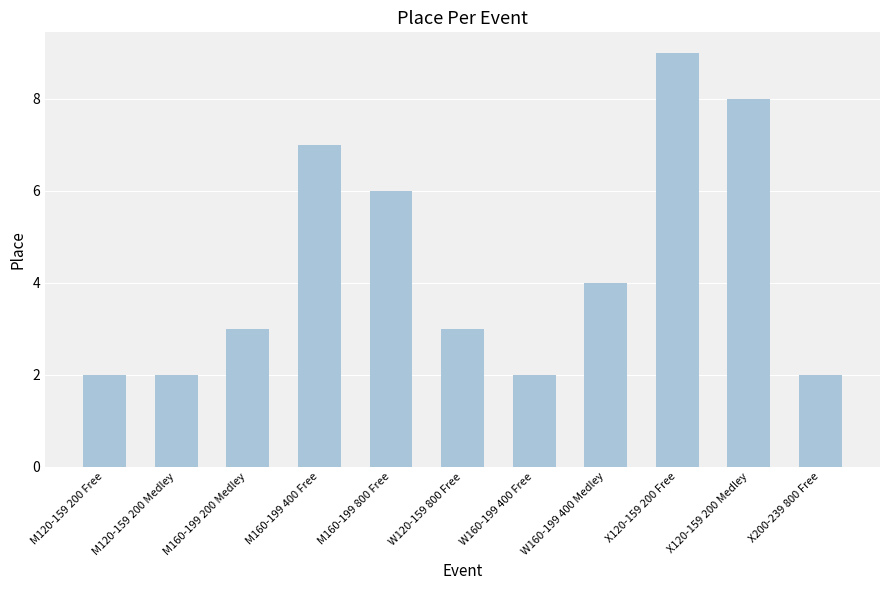

Reading left to right, transcribe all the data shown in this chart.

2	2	3	7	6	3	2	4	9	8	2